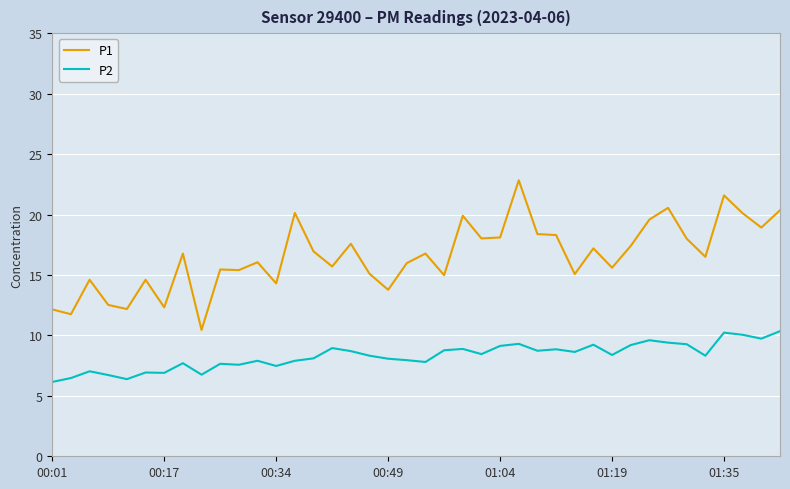

List the series in order of their overall mean, lowest first.

P2, P1